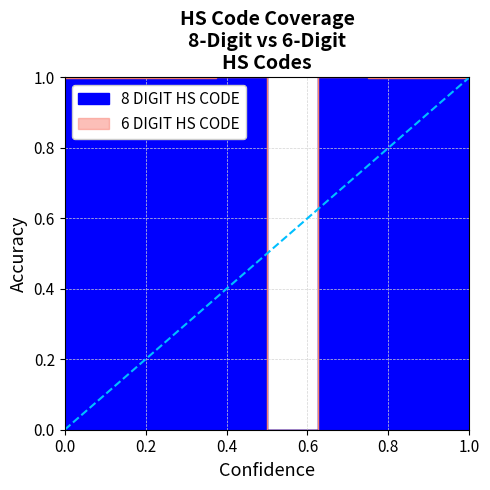

How many interior local peaks does the 6 DIGIT HS CODE series have?

2